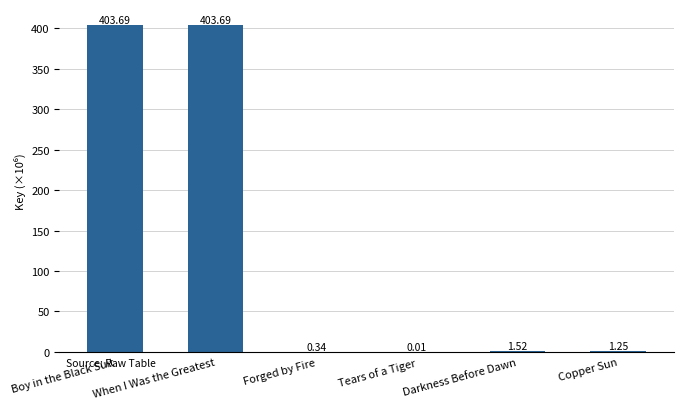

At which label is the value closest to 201?

Darkness Before Dawn